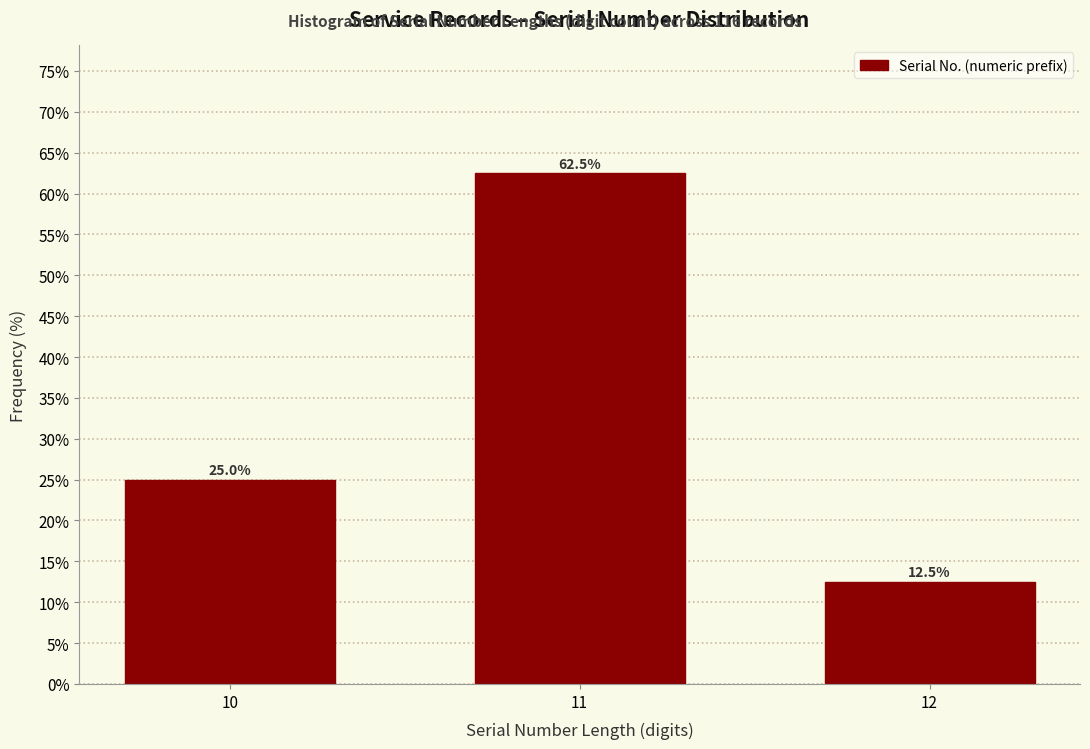

Reading right to left, list all the values displayed in this chart.

12.5	62.5	25.0